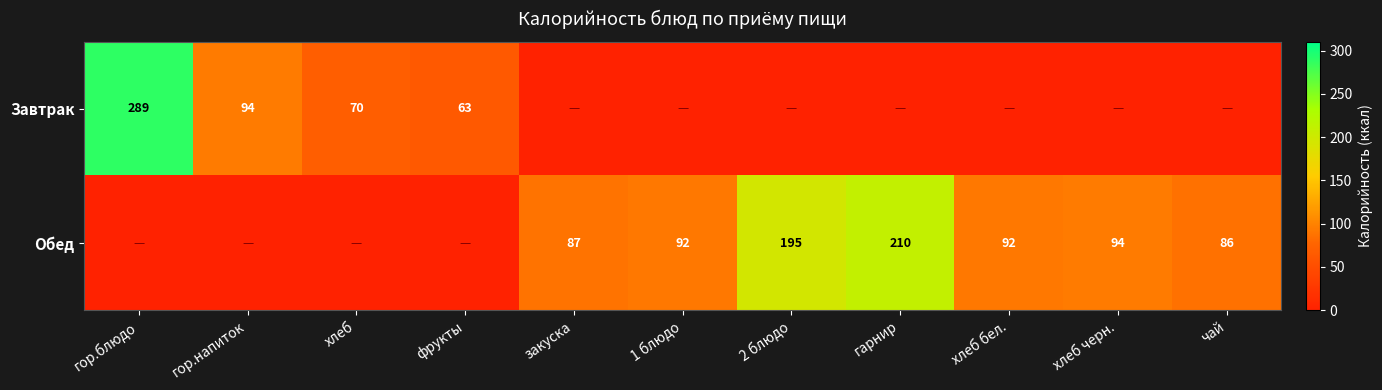

The Обед series shows 46.3 at 1 блюдо. True or false?

False